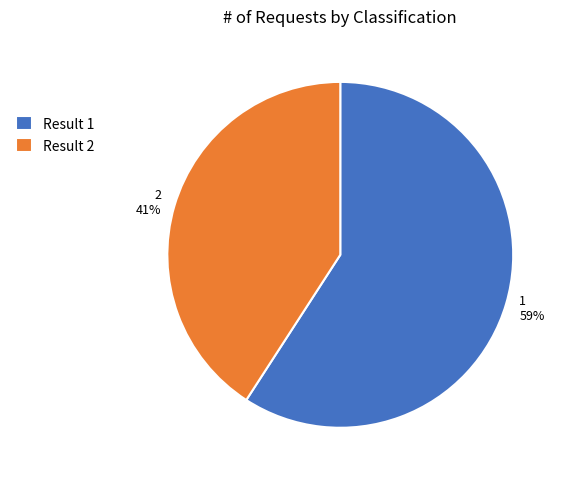

To the nearest percent, what percentage of the pie is 1?

59%